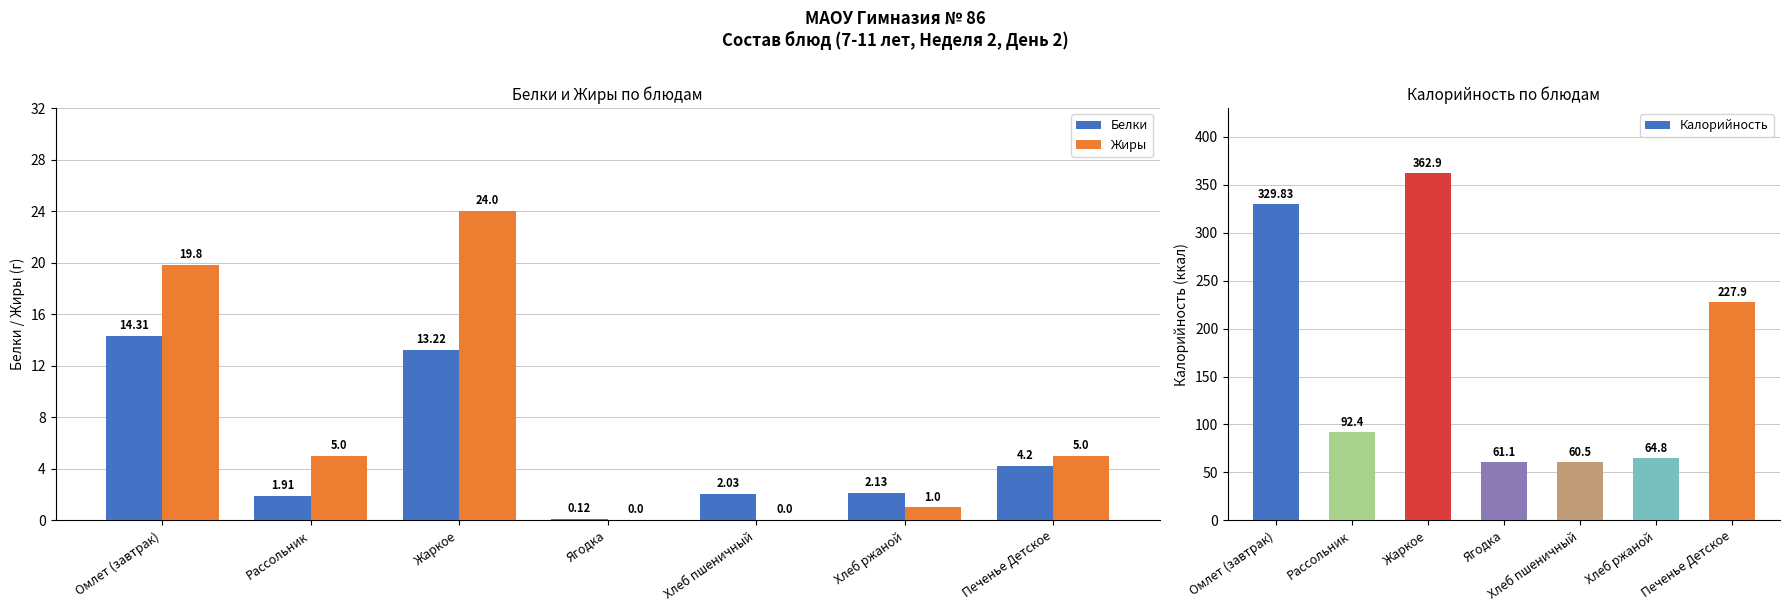

Which series has the largest total across all categories?

Калорийность